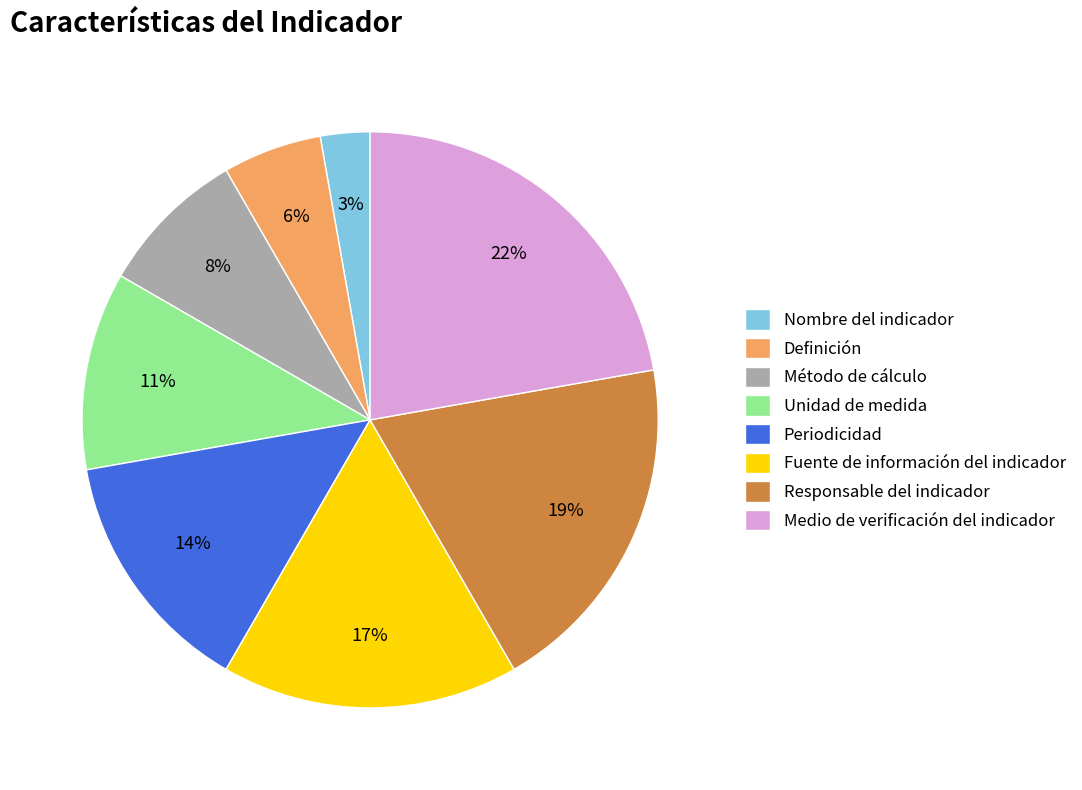

Which slice is the smallest?

Nombre del indicador